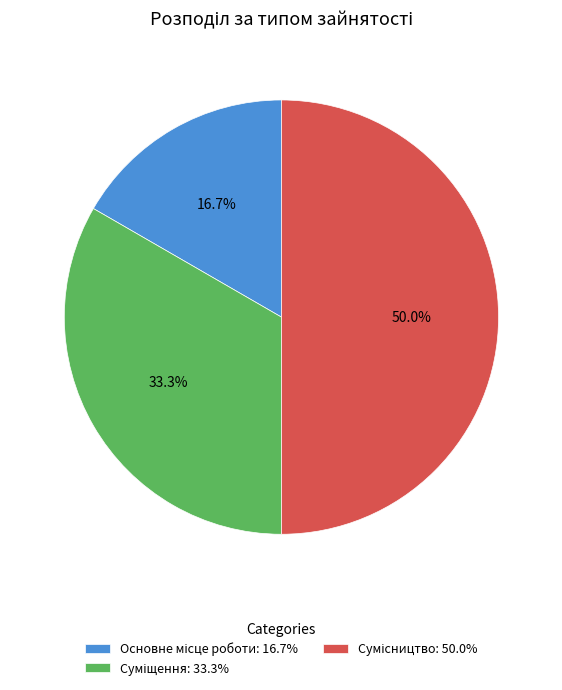

To the nearest percent, what percentage of the pie is Суміщення?

33%